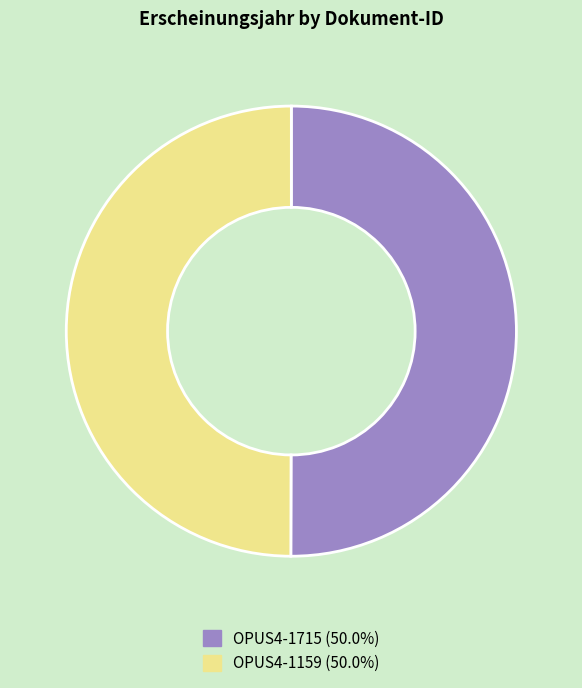

What is the ratio of the value at OPUS4-1715 to the value at OPUS4-1159?

1.0